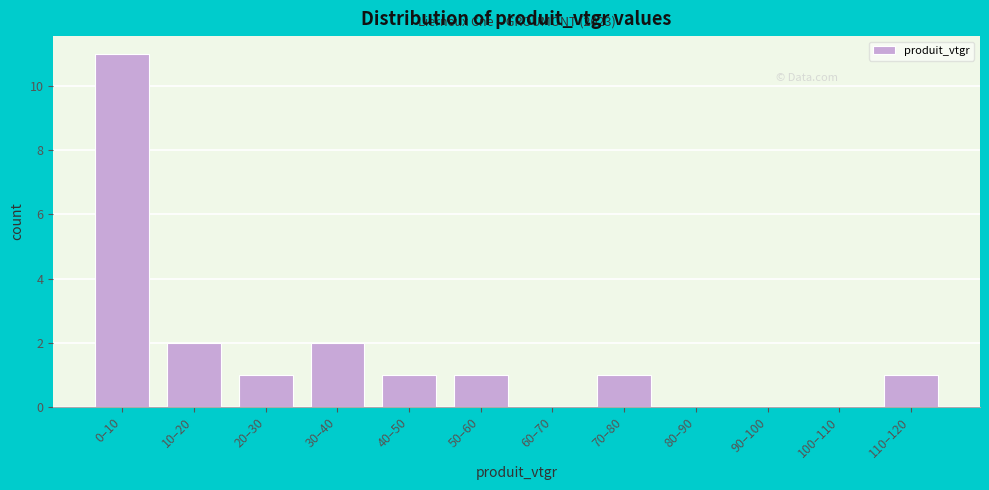

Reading right to left, extract all data points from this chart.

110–120=1	100–110=0	90–100=0	80–90=0	70–80=1	60–70=0	50–60=1	40–50=1	30–40=2	20–30=1	10–20=2	0–10=11